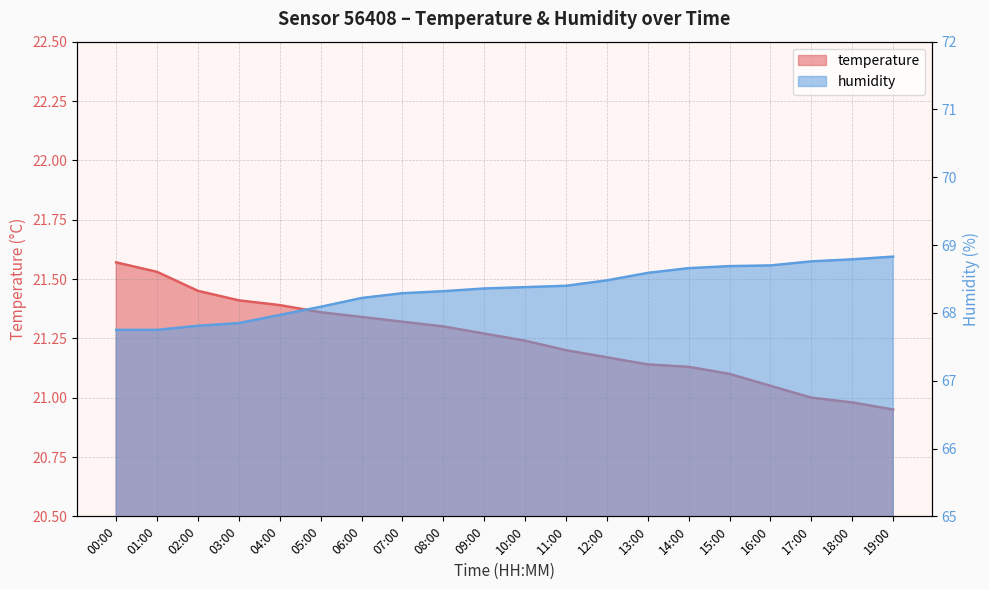

What is the value of the humidity point at the 3rd from the left?

67.8